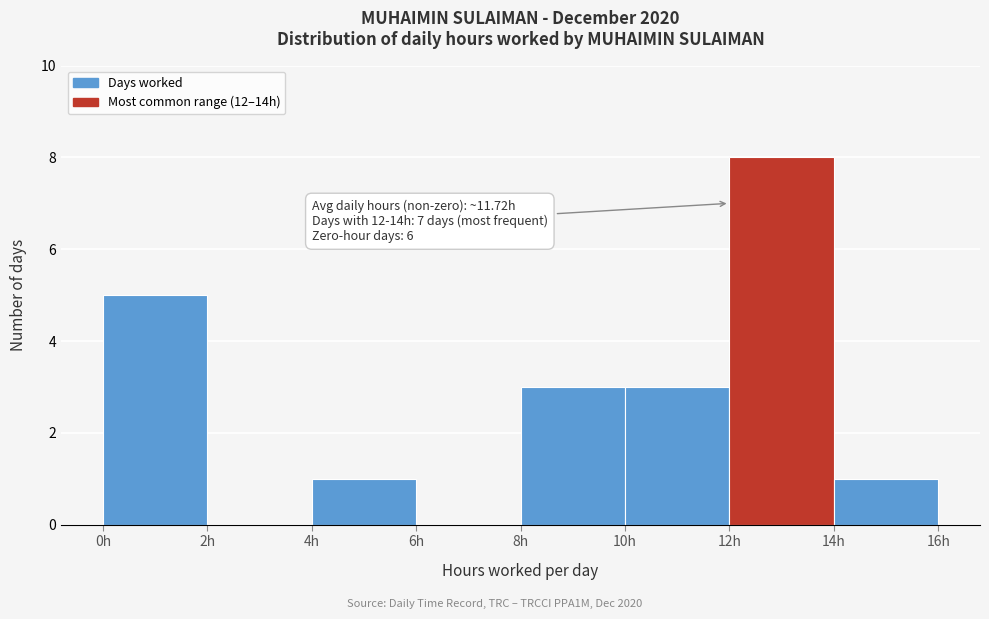

Which range on the x-axis has the tallest bar?

12 to 14